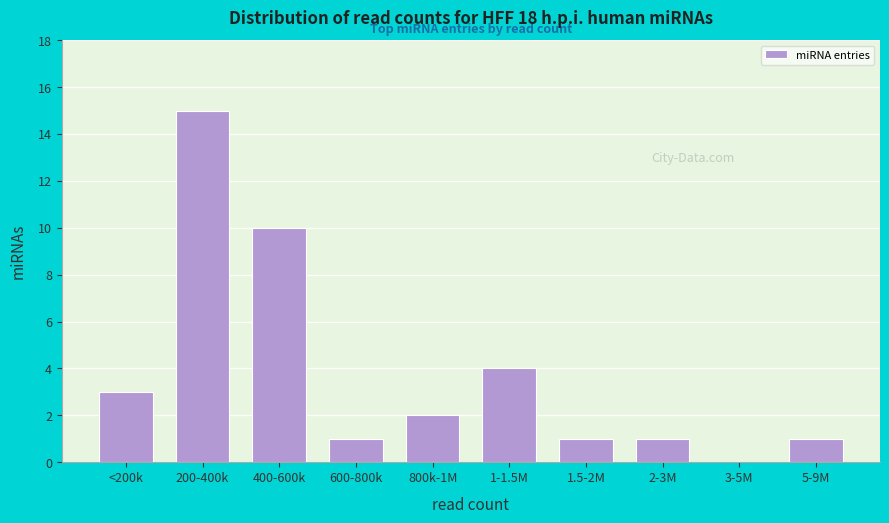

Reading left to right, transcribe all the data shown in this chart.

<200k=3	200-400k=15	400-600k=10	600-800k=1	800k-1M=2	1-1.5M=4	1.5-2M=1	2-3M=1	3-5M=0	5-9M=1